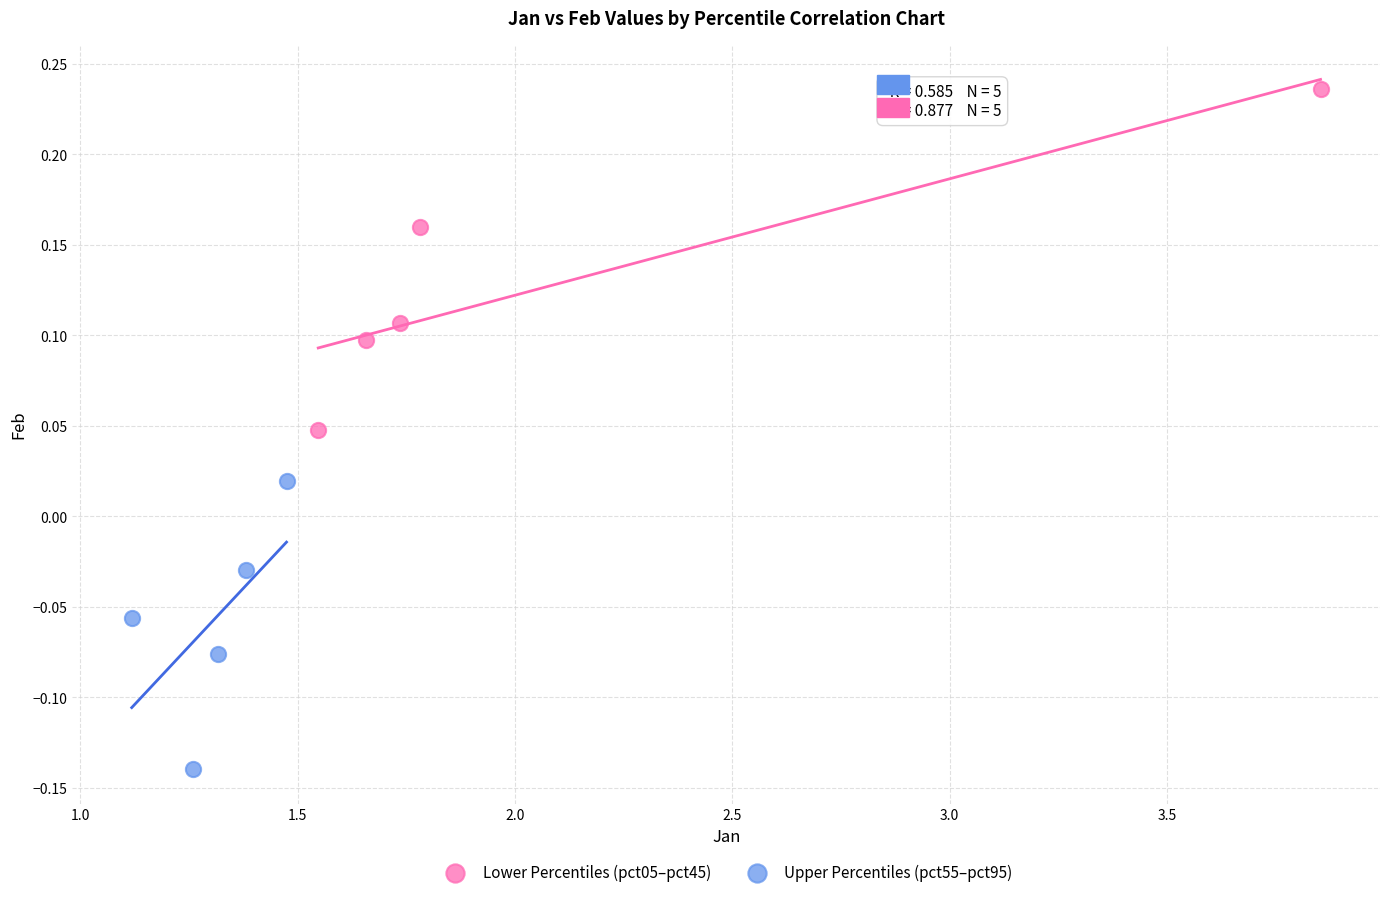

Which series has the largest Y range (max minus min)?

Lower Percentiles (pct05–pct45)